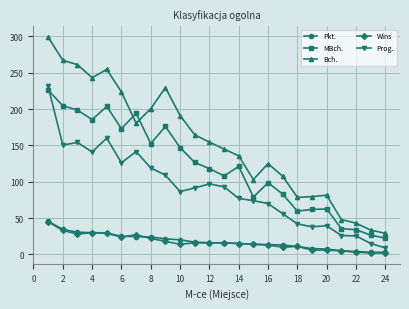

What is the value of the Bch. point at the 6th from the left?

223.5